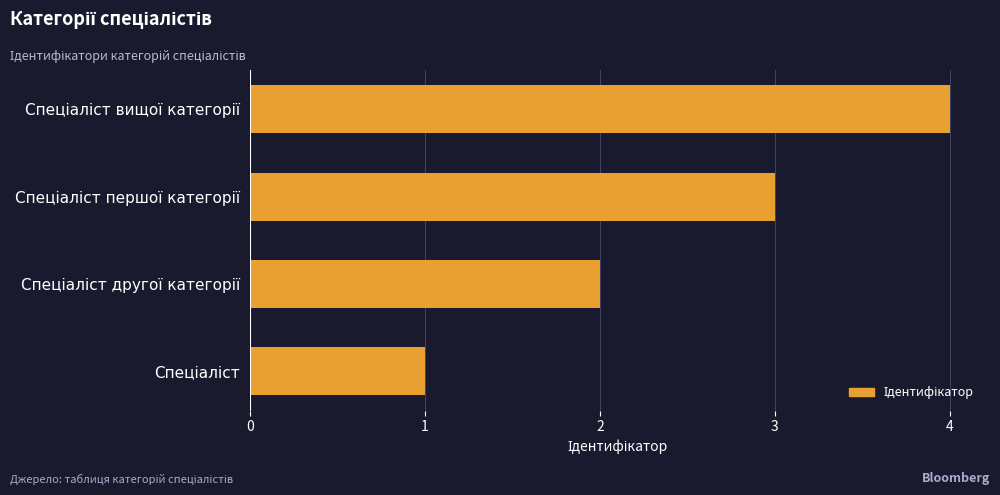

What is the maximum value shown in the chart?

4